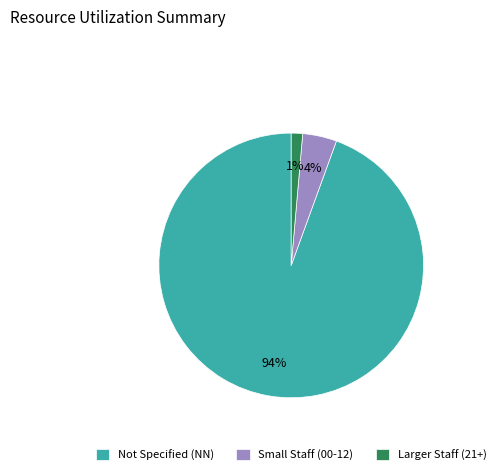

Which slice is the largest?

Not Specified (NN)